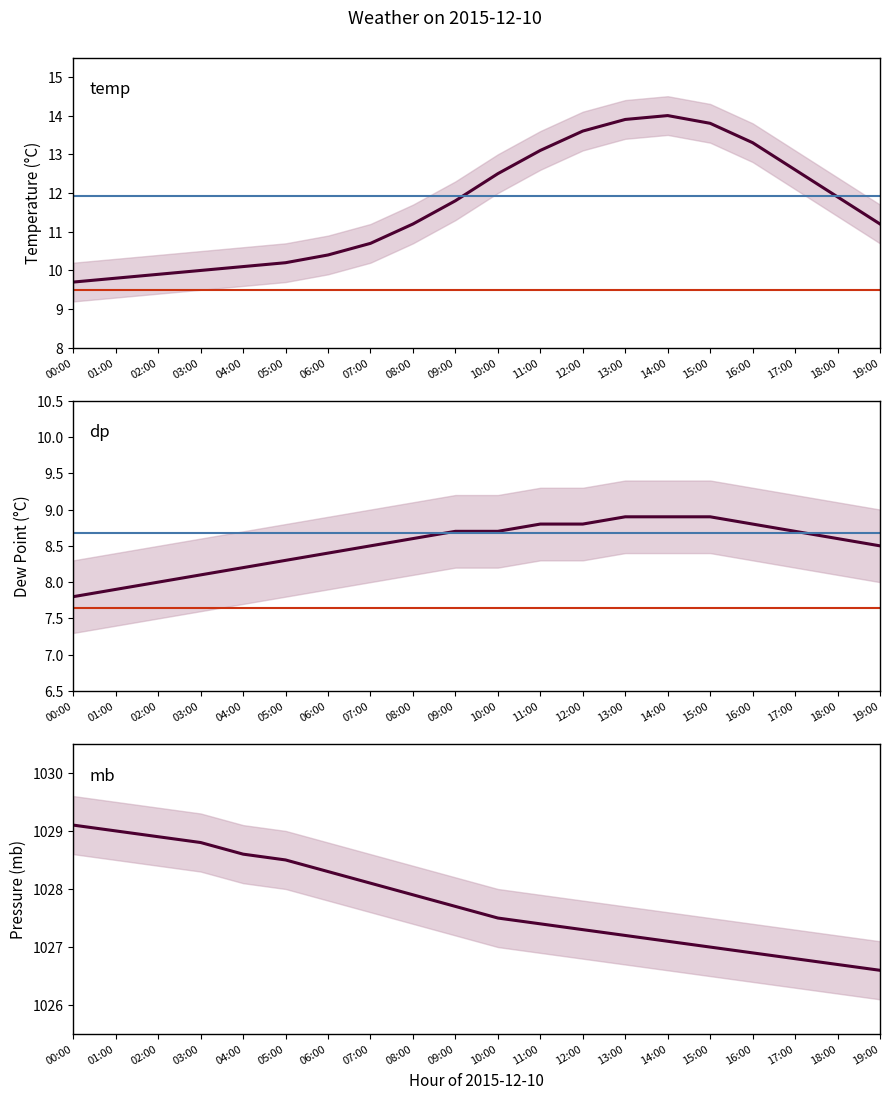

What are all the series names shown in the legend?

temp, dp, mb